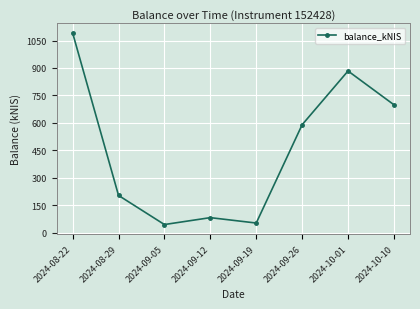

What is the greatest value displayed?

1091.3